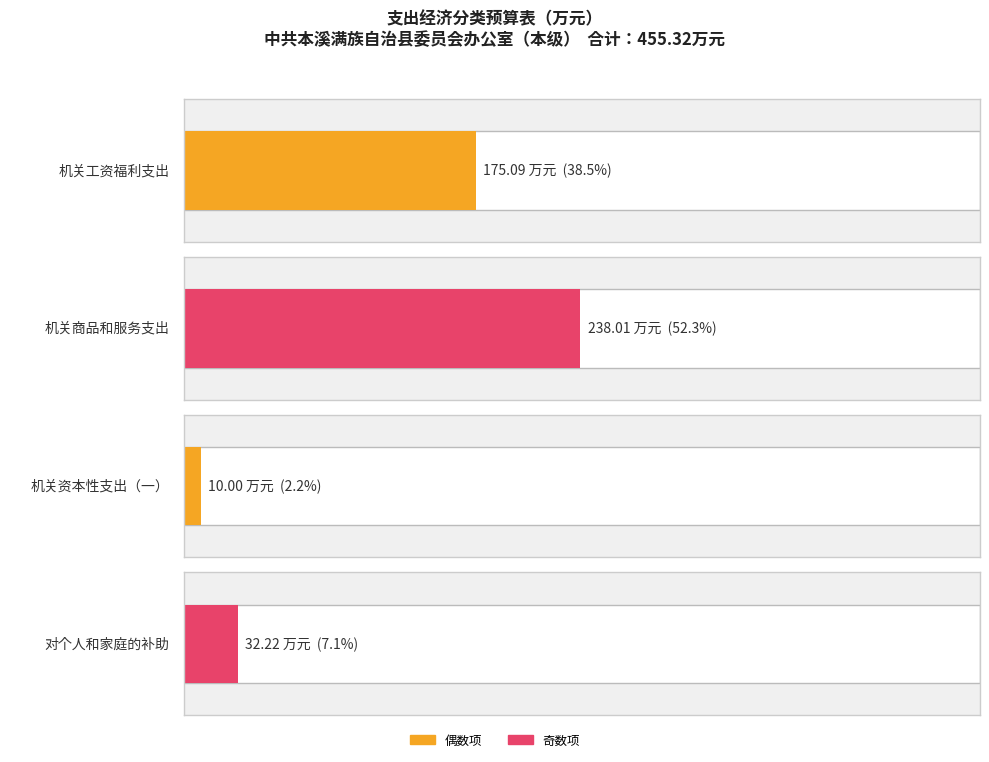

Where does the data first go above 175?

机关工资福利支出